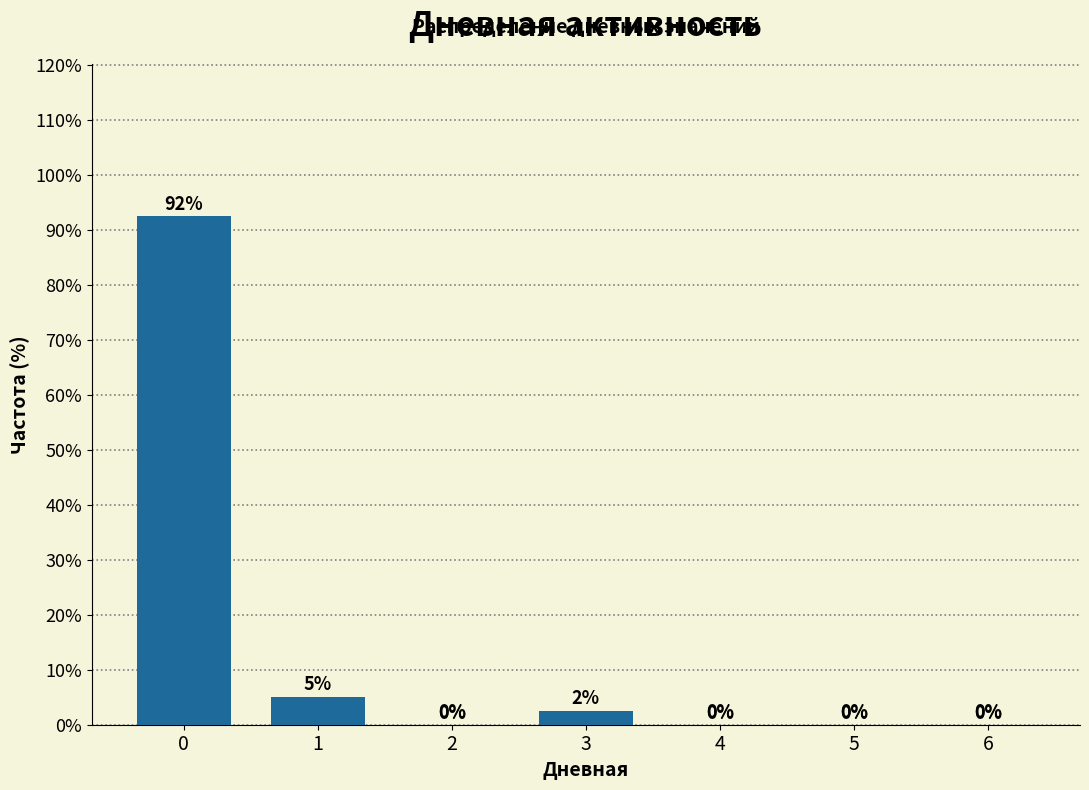

Read the value at 3.

2.5